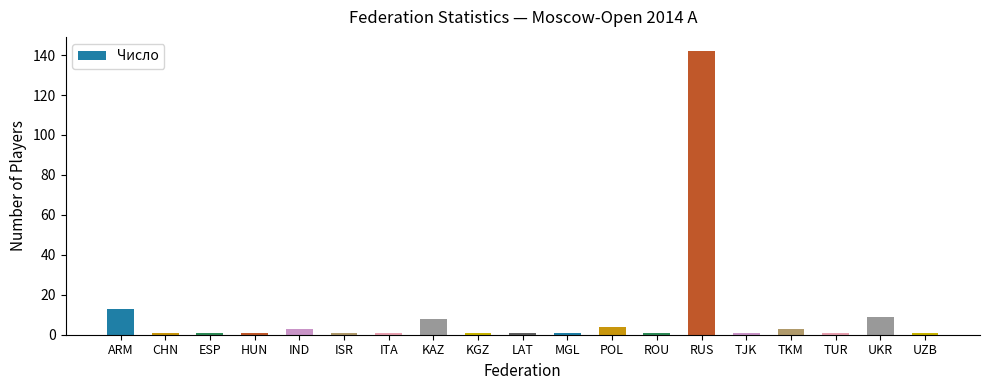

The chart shows a value of 1 at UZB. True or false?

True